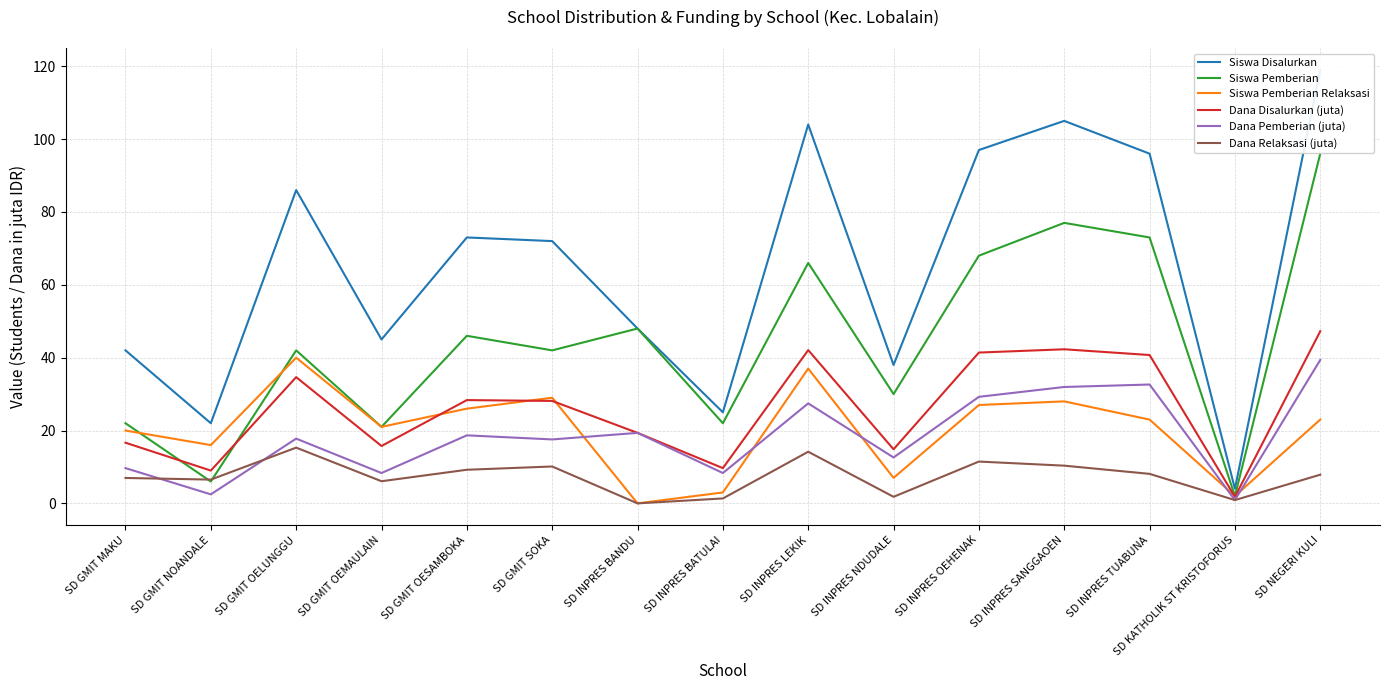

What are all the series names shown in the legend?

Siswa Disalurkan, Siswa Pemberian, Siswa Pemberian Relaksasi, Dana Disalurkan (juta), Dana Pemberian (juta), Dana Relaksasi (juta)